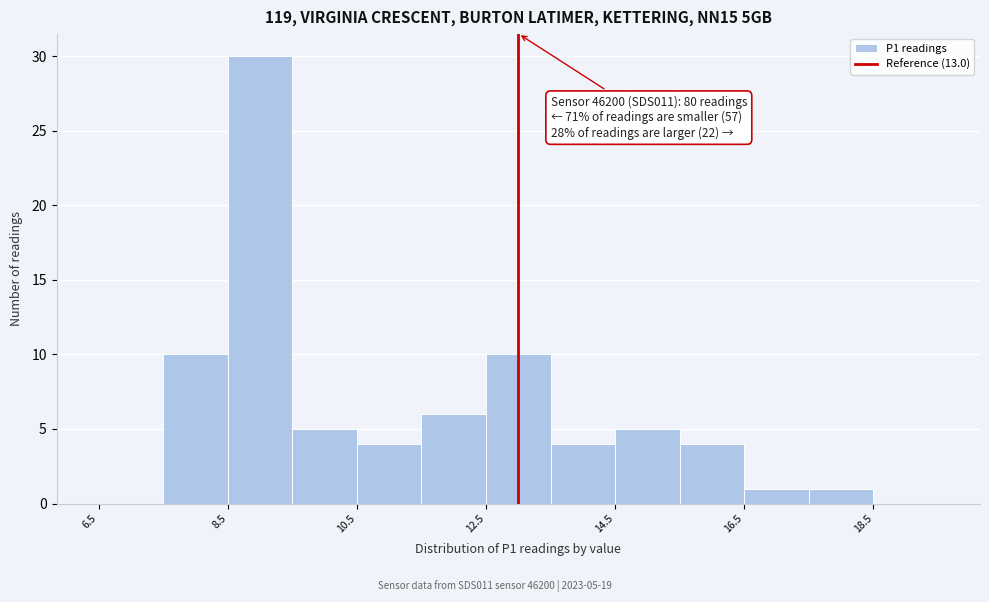

Over which range of the x-axis is the bar tallest?

8.5 to 9.5